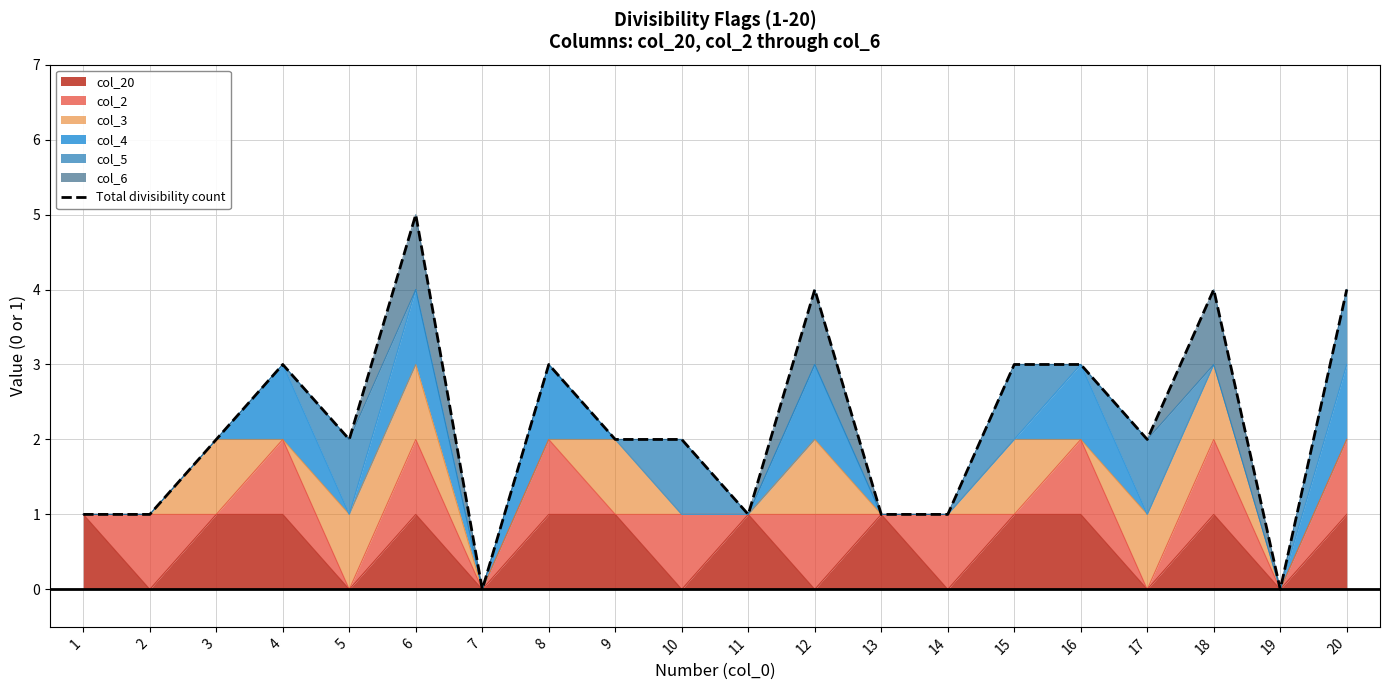

At which label does the data first exceed 2?

4